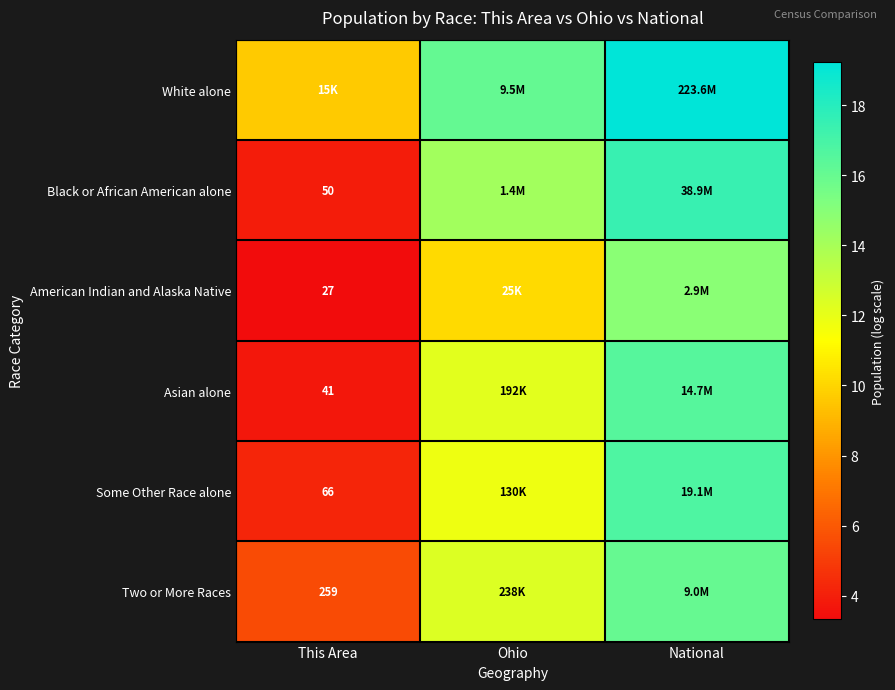

How many data points in Black or African American alone are above 14?

2